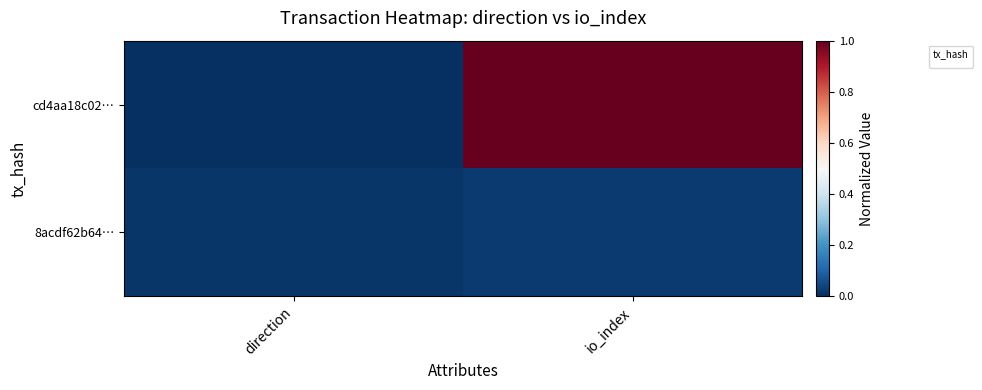

Which has a higher value, direction or io_index?

io_index